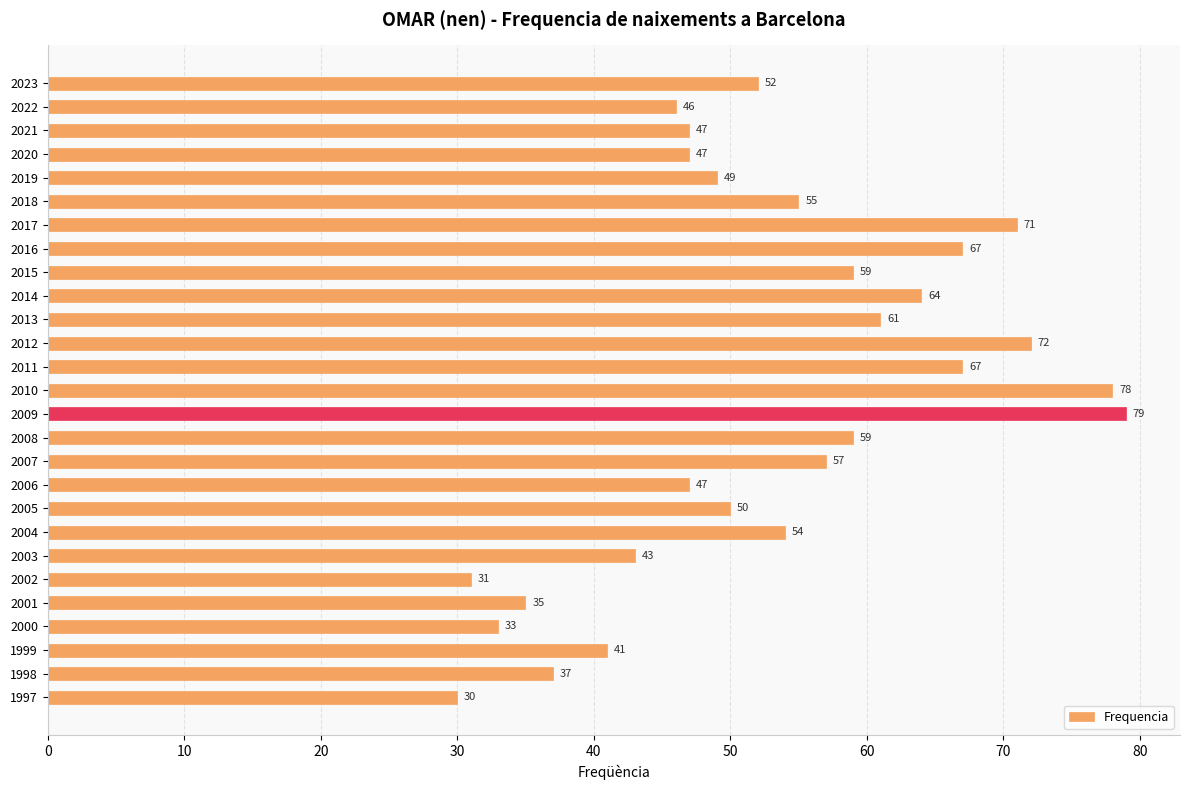

Approximately how many times larger is the value at 2014 compared to 2012?

0.9